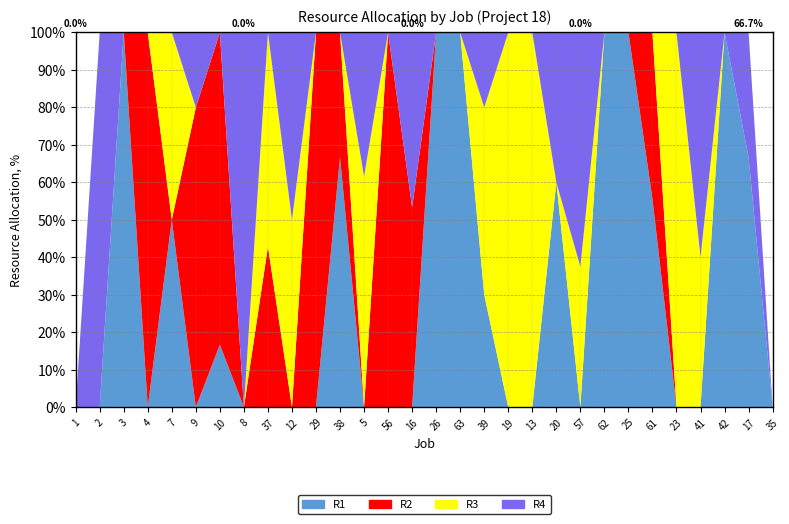

Reading left to right, transcribe all the data shown in this chart.

R1: 0	0	2	0	10	0	1	0	0	0	0	10	0	0	0	6	5	6	0	0	3	0	5	6	5	0	0	5	6	0
R2: 0	0	0	5	0	8	5	0	6	0	3	5	0	6	8	0	0	0	0	0	0	0	0	0	4	0	0	0	0	0
R3: 0	0	0	0	10	0	0	0	8	10	0	0	8	0	0	0	0	10	10	8	0	6	0	0	0	6	6	0	0	0
R4: 0	6	0	0	0	2	0	3	0	10	0	0	5	0	7	0	0	4	0	0	2	10	0	0	0	0	9	0	3	0